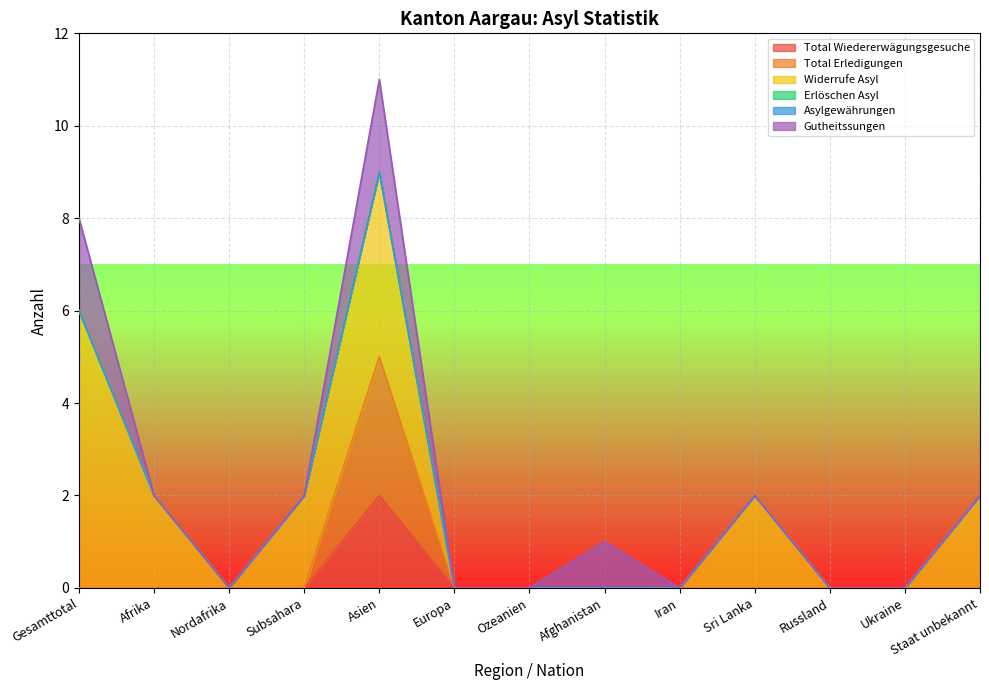

What are all the series names shown in the legend?

Total Wiedererwägungsgesuche, Total Erledigungen, Widerrufe Asyl, Erlöschen Asyl, Asylgewährungen, Gutheitssungen